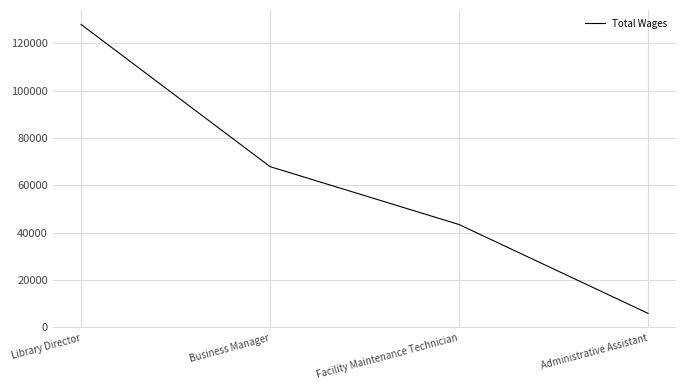

Reading left to right, transcribe all the data shown in this chart.

Library Director=128020	Business Manager=67910	Facility Maintenance Technician=43436	Administrative Assistant=5894